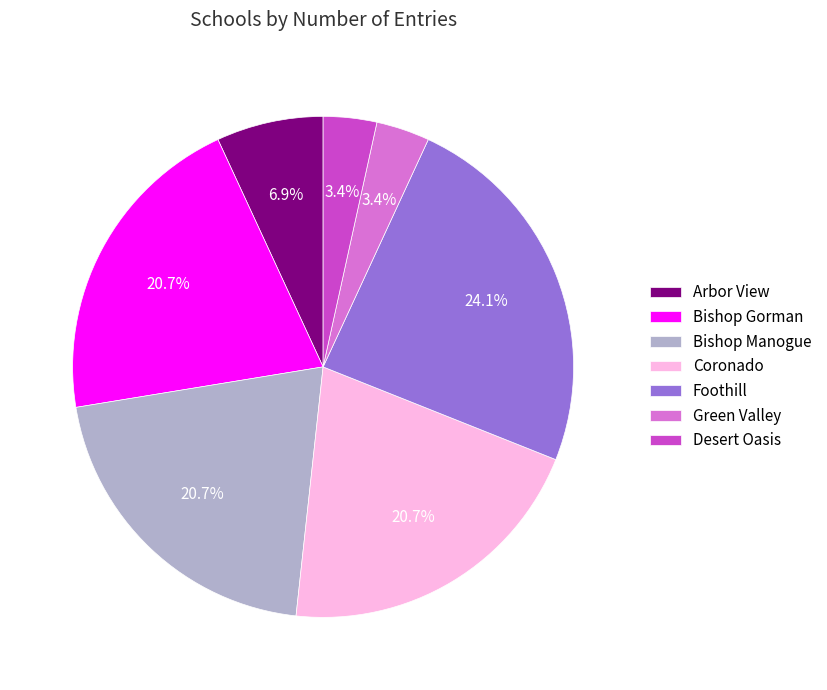

Which slice is the largest?

Foothill